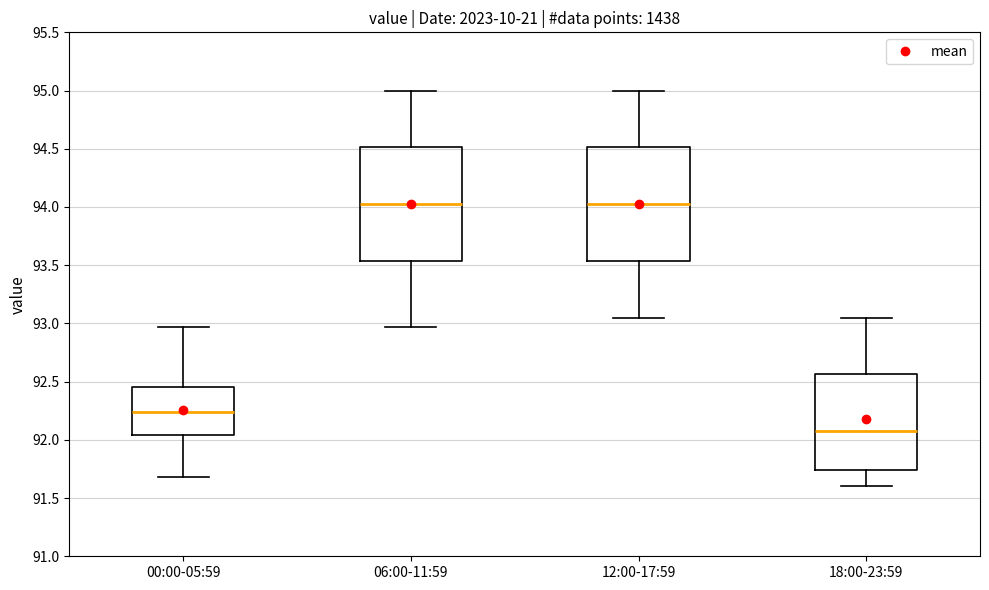

Where does the lower whisker of the box for 18:00-23:59 end on the y-axis? The values are not printed on the chart, so give them approximately, as read against the axis.

91.60